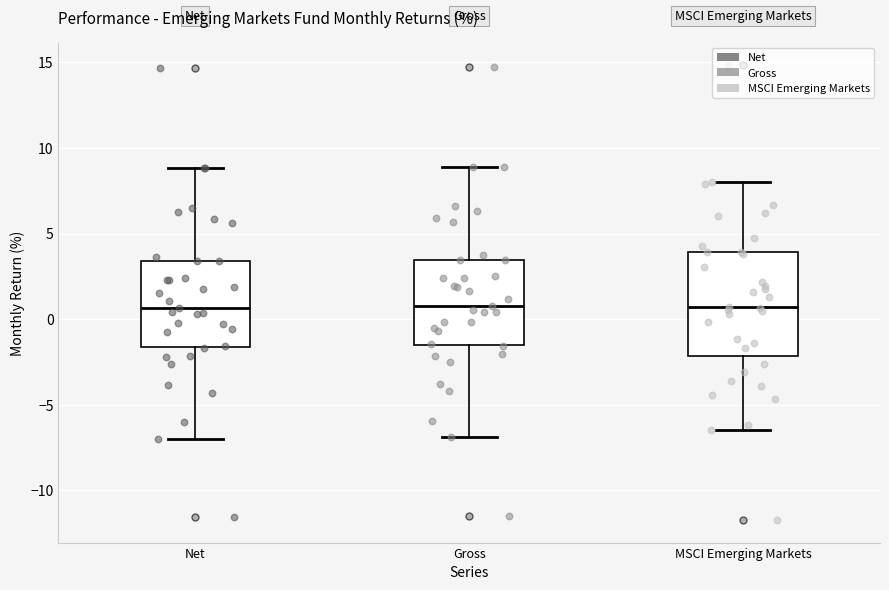

Where is the upper edge of the box for MSCI Emerging Markets on the y-axis? The values are not printed on the chart, so give them approximately, as read against the axis.

4.0